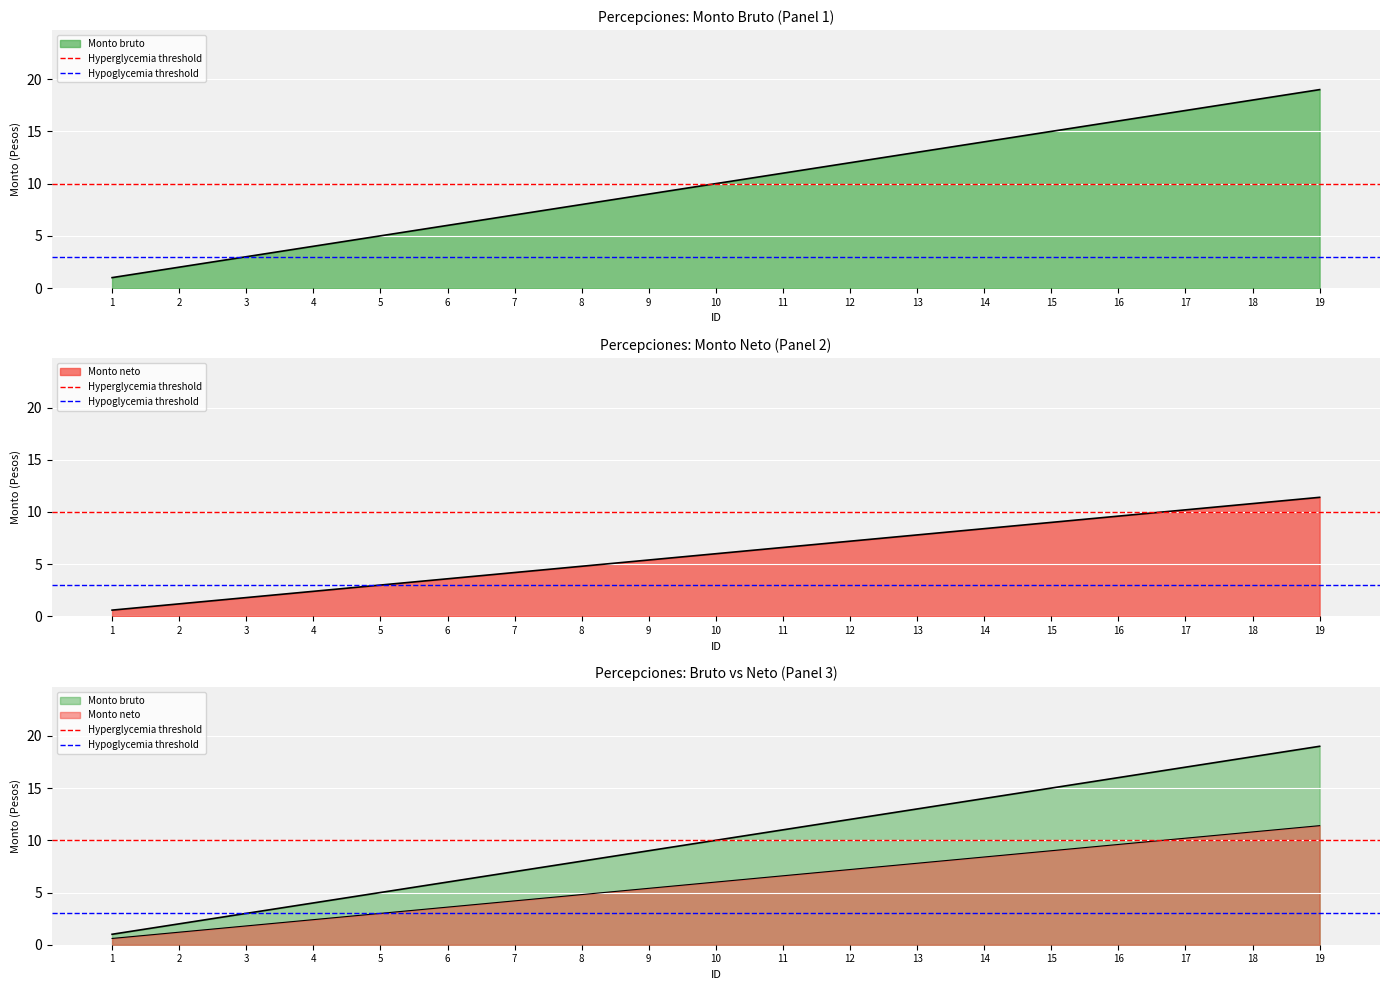

What is the sum of the Hyperglycemia threshold values at 1 and 2?

20